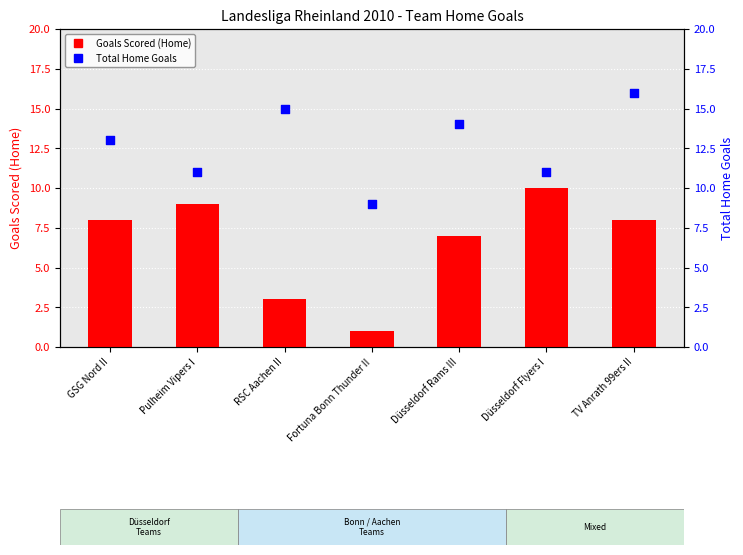

At how many categories does at least one series exceed 15?

1